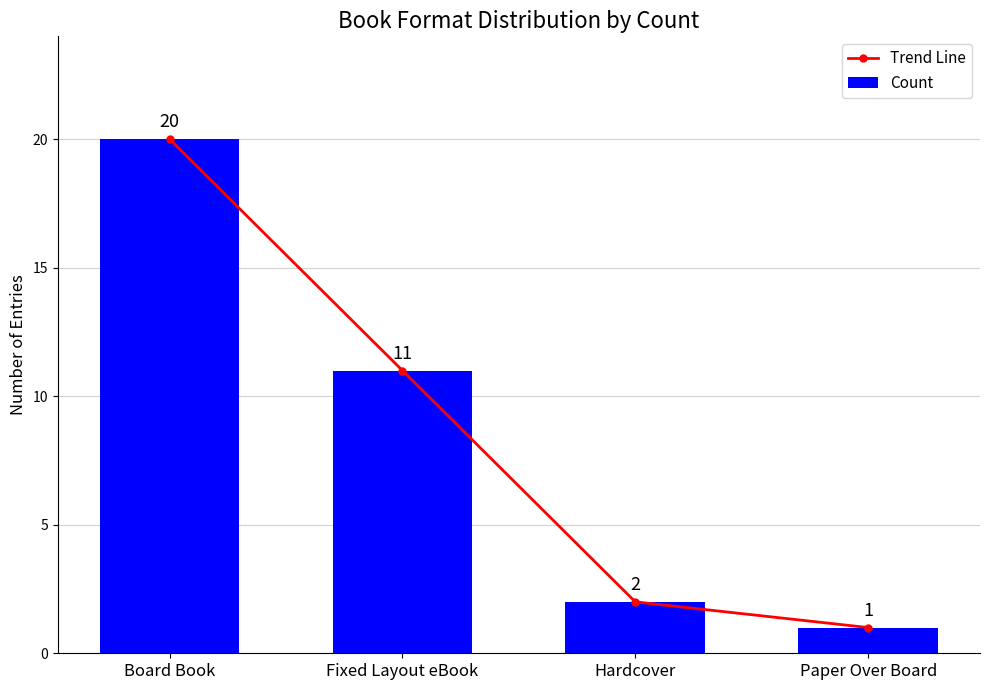

What is the label of the 3rd bar from the left?

Hardcover